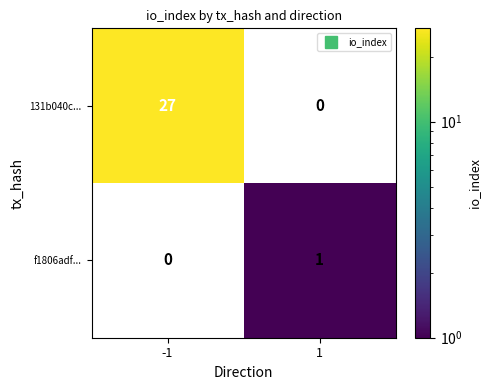

What is the greatest value displayed?

27